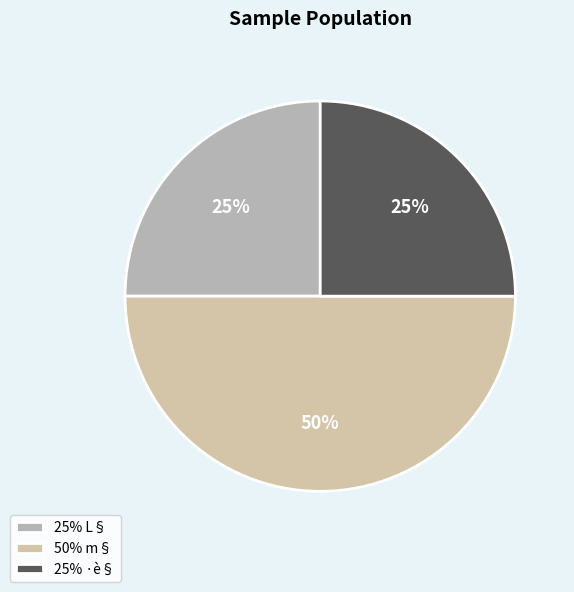

Which category has the biggest portion of the pie?

50% m§